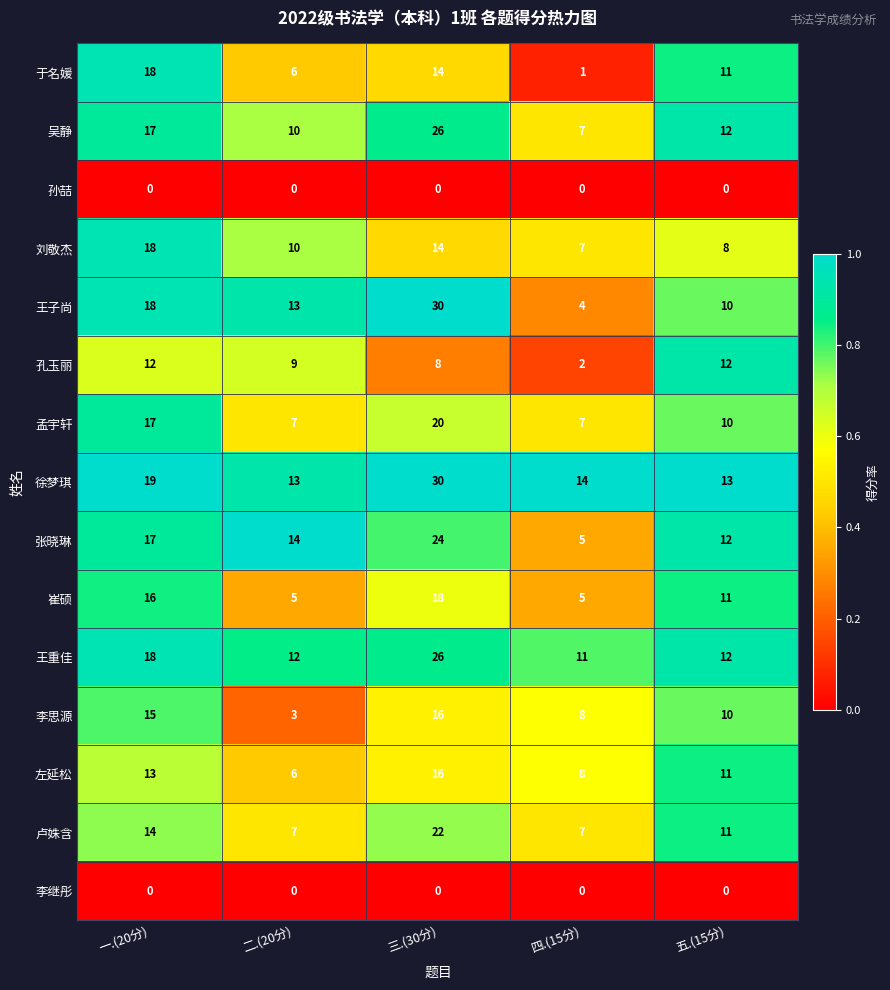

Which series has the widest spread of values?

王子尚